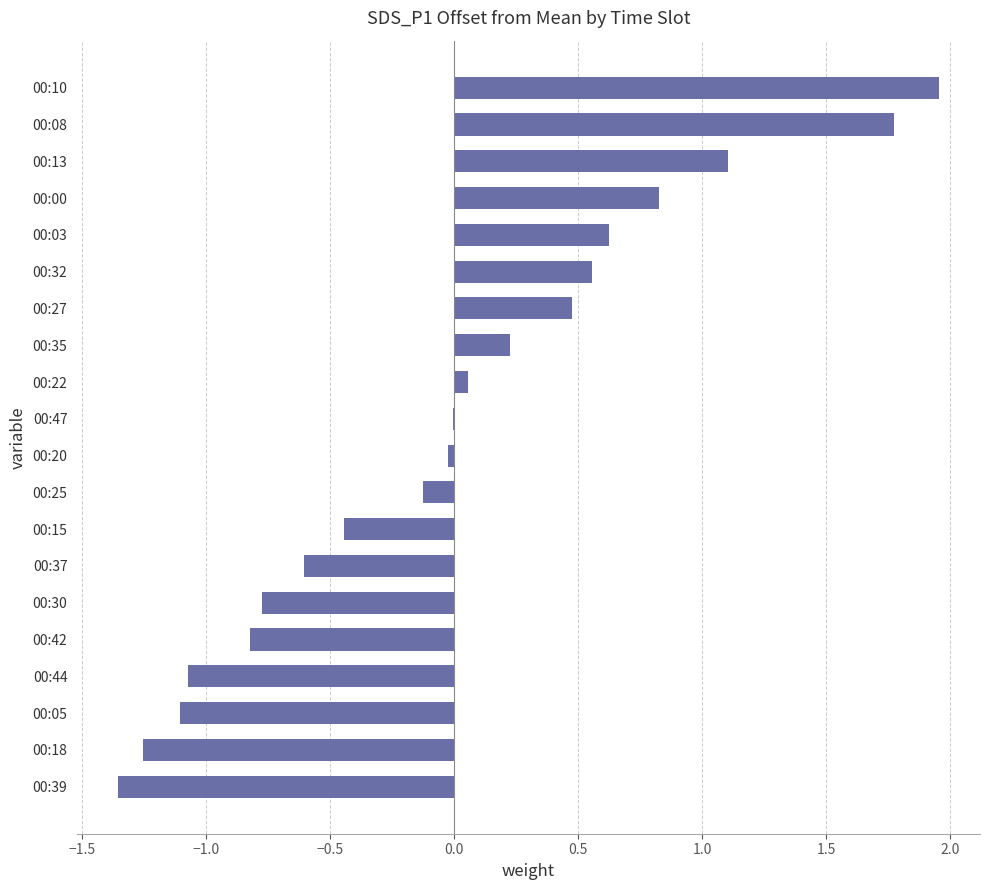

Which label corresponds to the largest value in the chart?

00:10